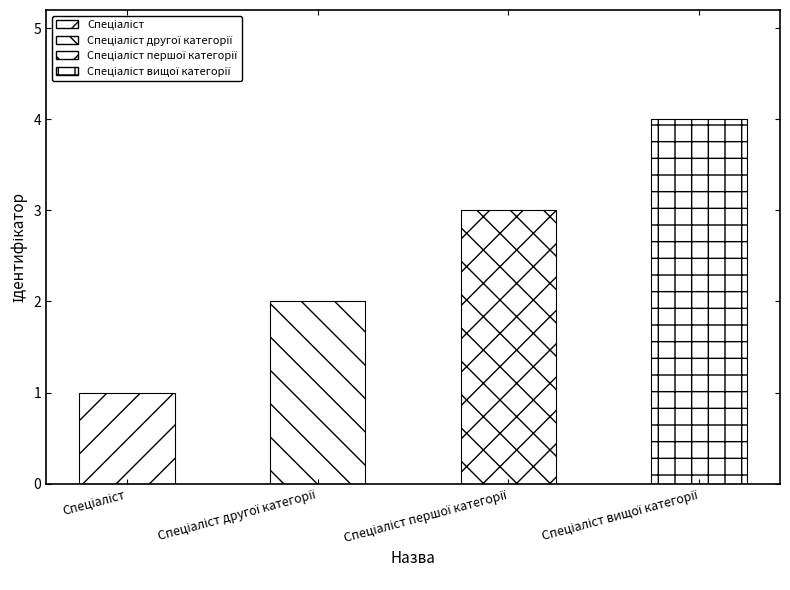

What is the sum of all values?

10